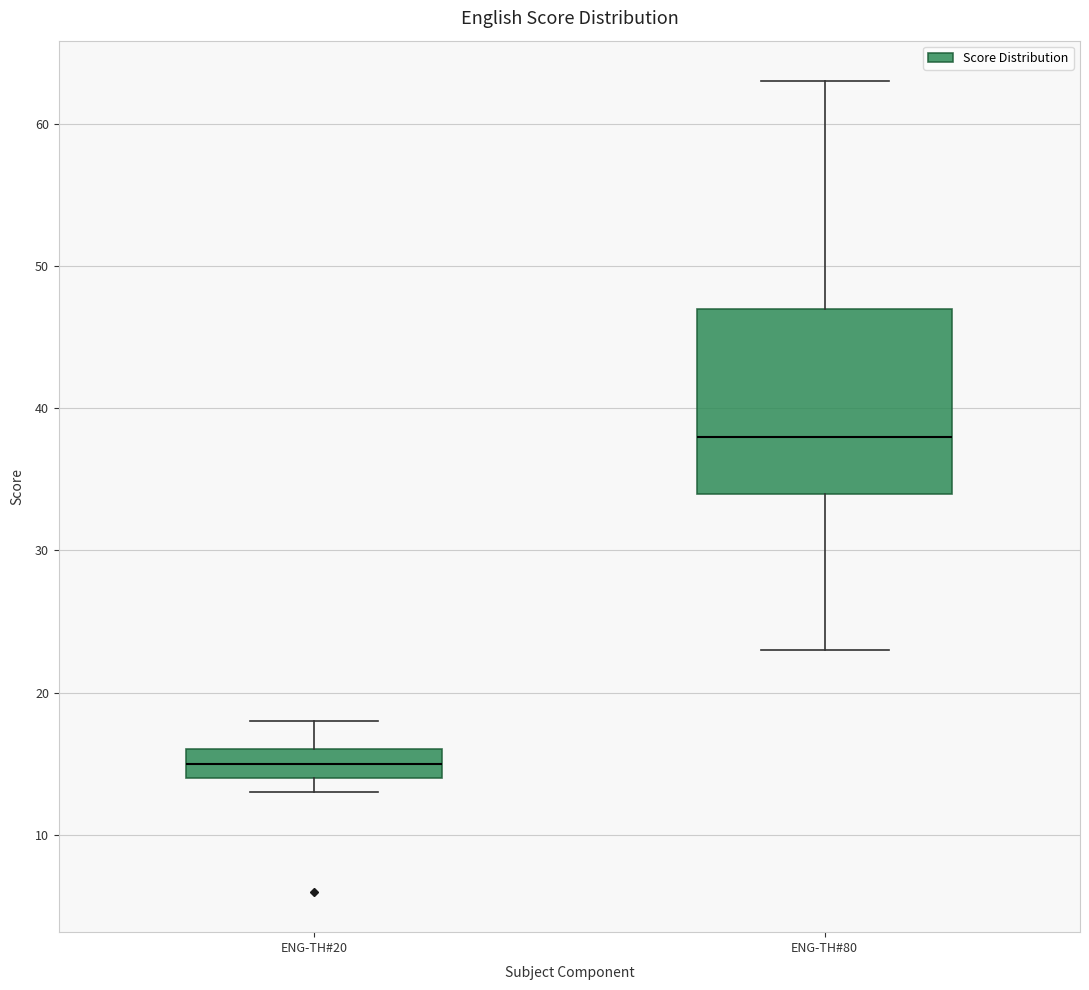

Reading left to right, read every box against the y-axis: the position of its median line, the range the box covers, and the ends of its whiskers. The values are not printed on the chart, so give them approximately, as read against the axis.

ENG-TH#20: median 15, box 14 to 16, whiskers 13 to 18
ENG-TH#80: median 38, box 34 to 47, whiskers 23 to 63